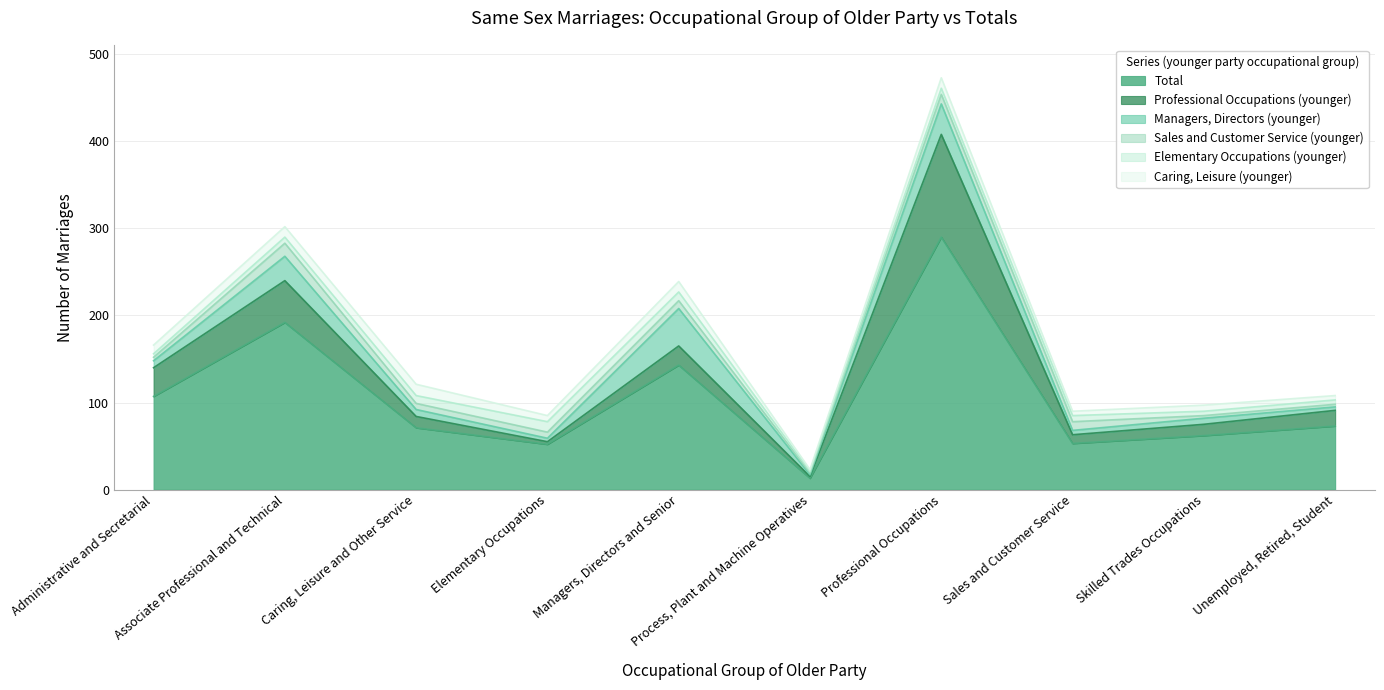

Rank the series at Skilled Trades Occupations from highest to lowest value.

Total, Professional Occupations (younger), Managers, Directors (younger), Caring, Leisure (younger), Elementary Occupations (younger), Sales and Customer Service (younger)